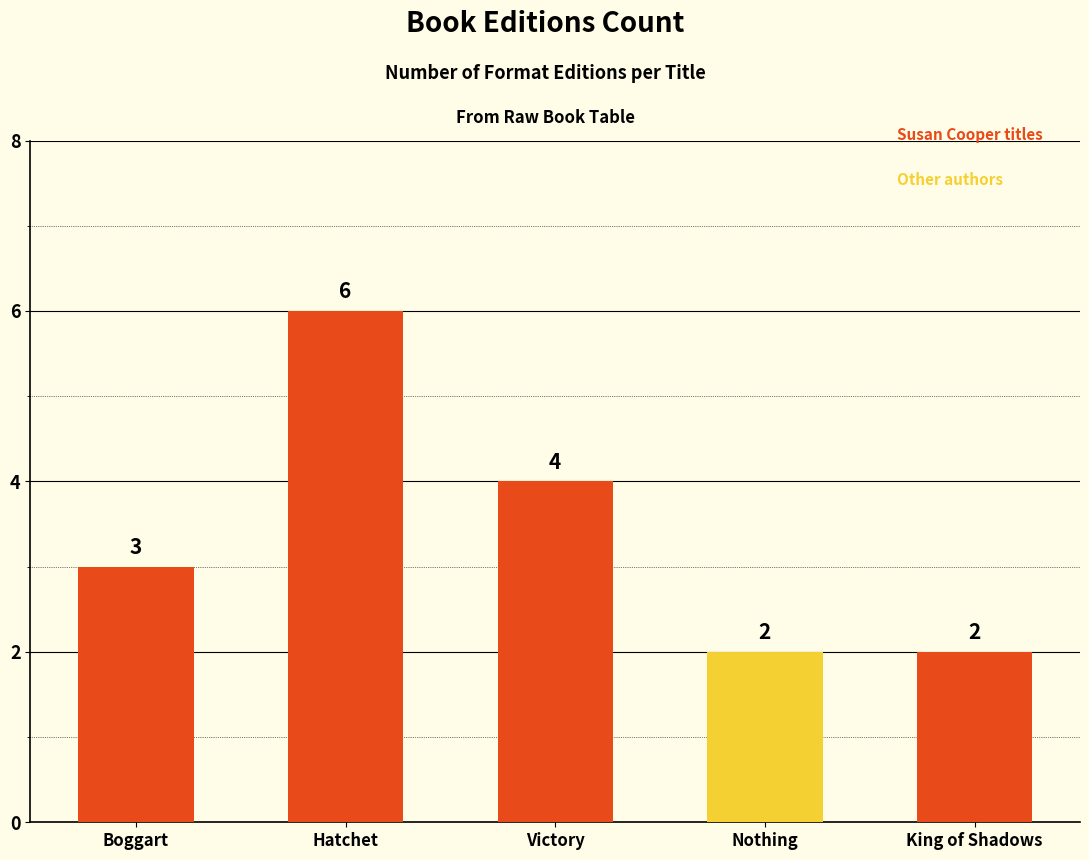

What is the difference between the second highest and second lowest values?

2